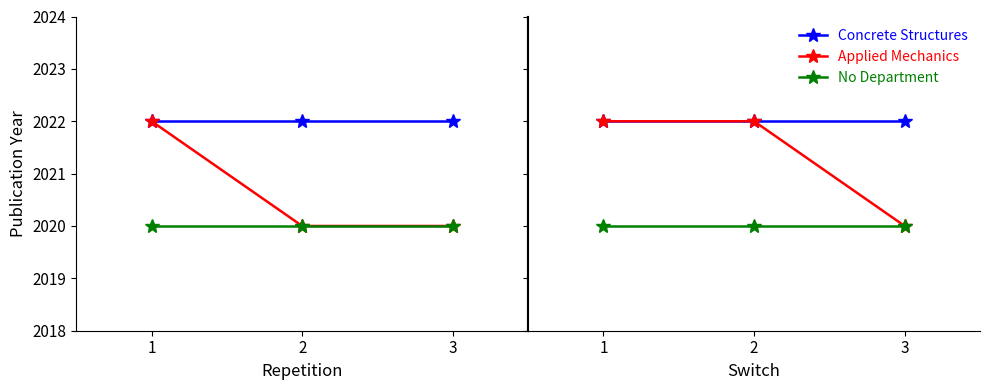

At which category is the sum across all series the highest?

1